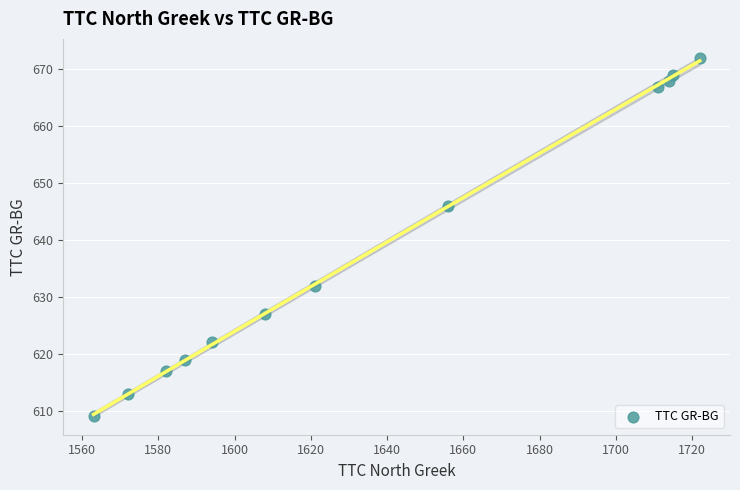

What is the average Y value?

638